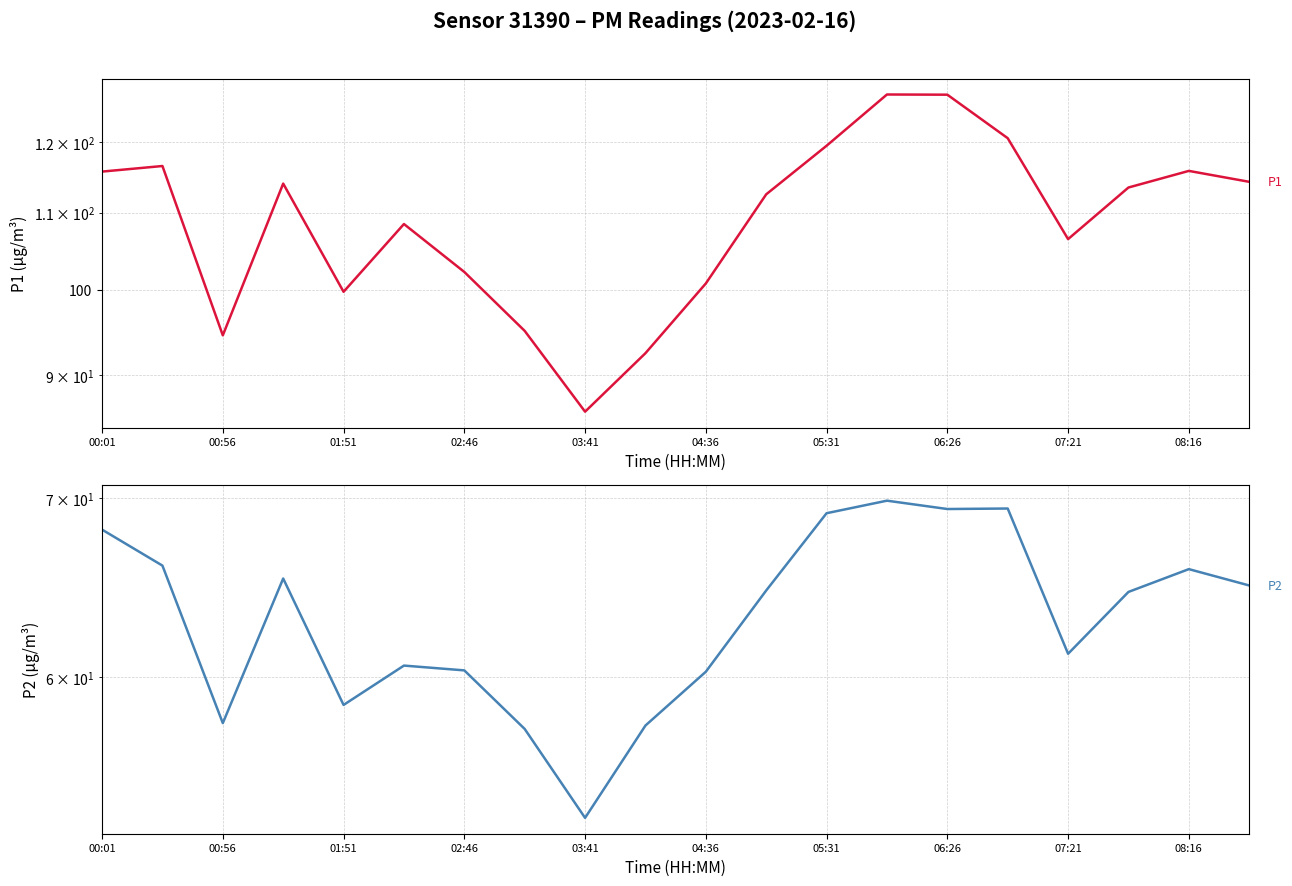

Reading right to left, list all the values displayed in this chart.

P1: 114.2	115.8	113.5	106.5	120.6	127.2	127.2	119.5	112.5	100.8	92.5	86.0	95.0	102.2	108.5	99.8	114.0	94.5	116.5	115.7
P2: 64.9	65.8	64.6	61.2	69.4	69.3	69.8	69.1	64.7	60.3	57.5	53.1	57.4	60.4	60.6	58.6	65.3	57.7	66.0	68.1